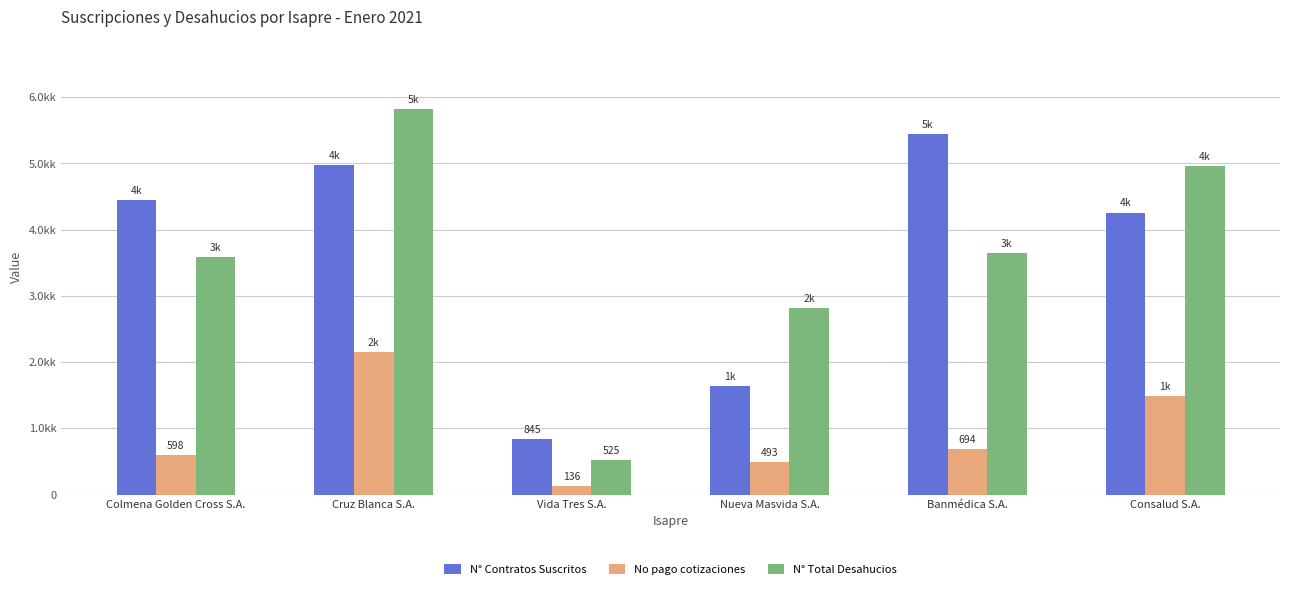

What is the sum of the N° Contratos Suscritos values at Banmédica S.A. and Cruz Blanca S.A.?

10424